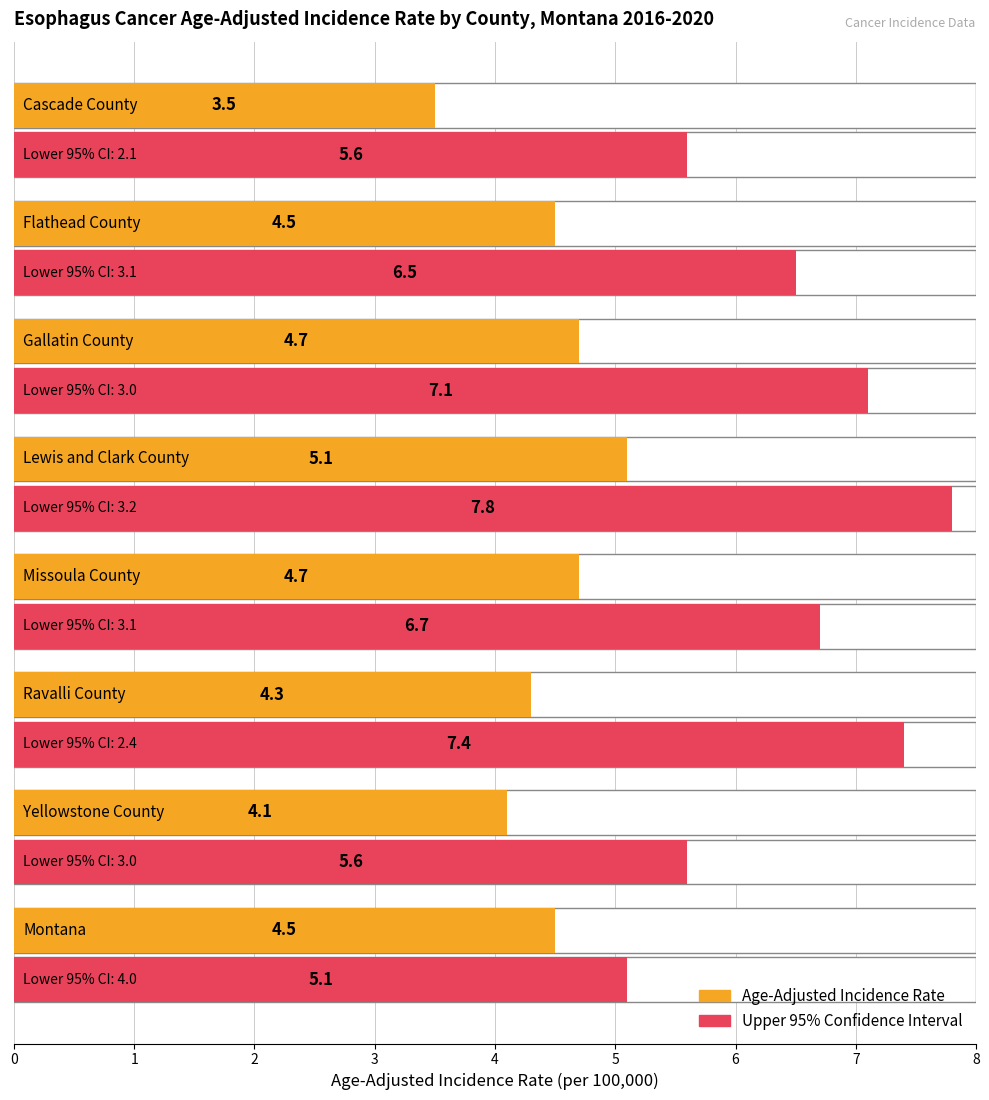

What is the lowest value of the Upper 95% CI series?

5.1